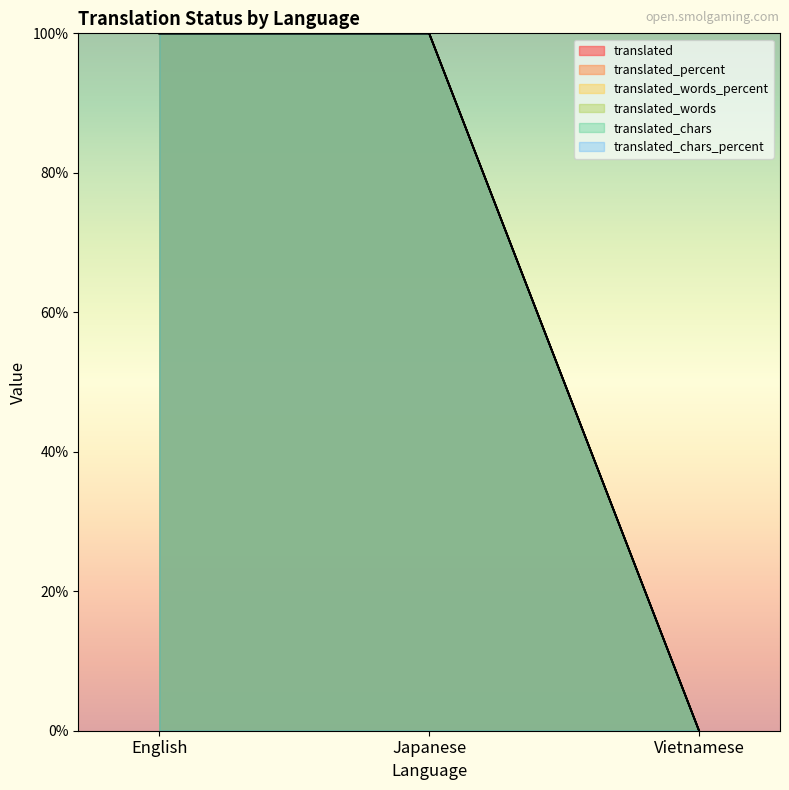

True or false: translated_words has a value of 175 at English.

False